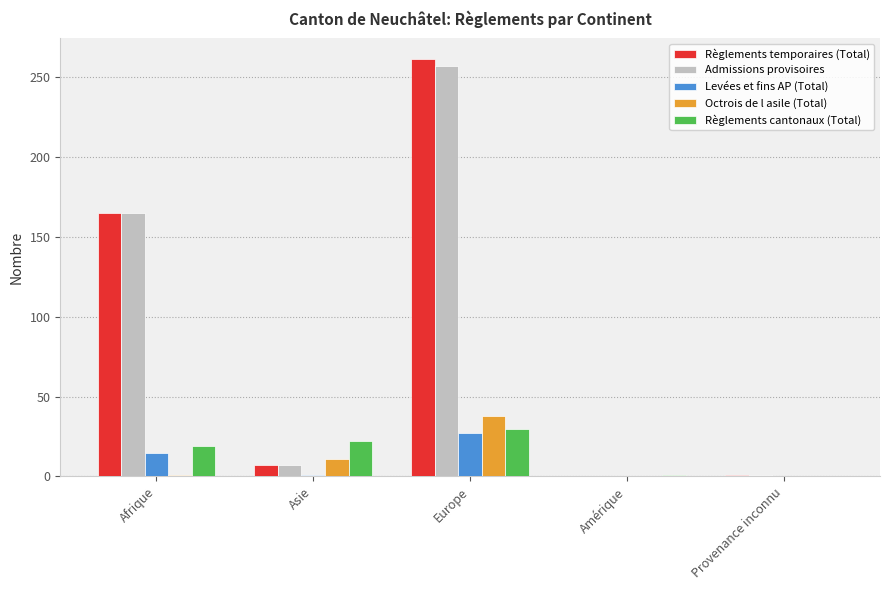

At which label is Règlements temporaires (Total) closest to 130?

Afrique